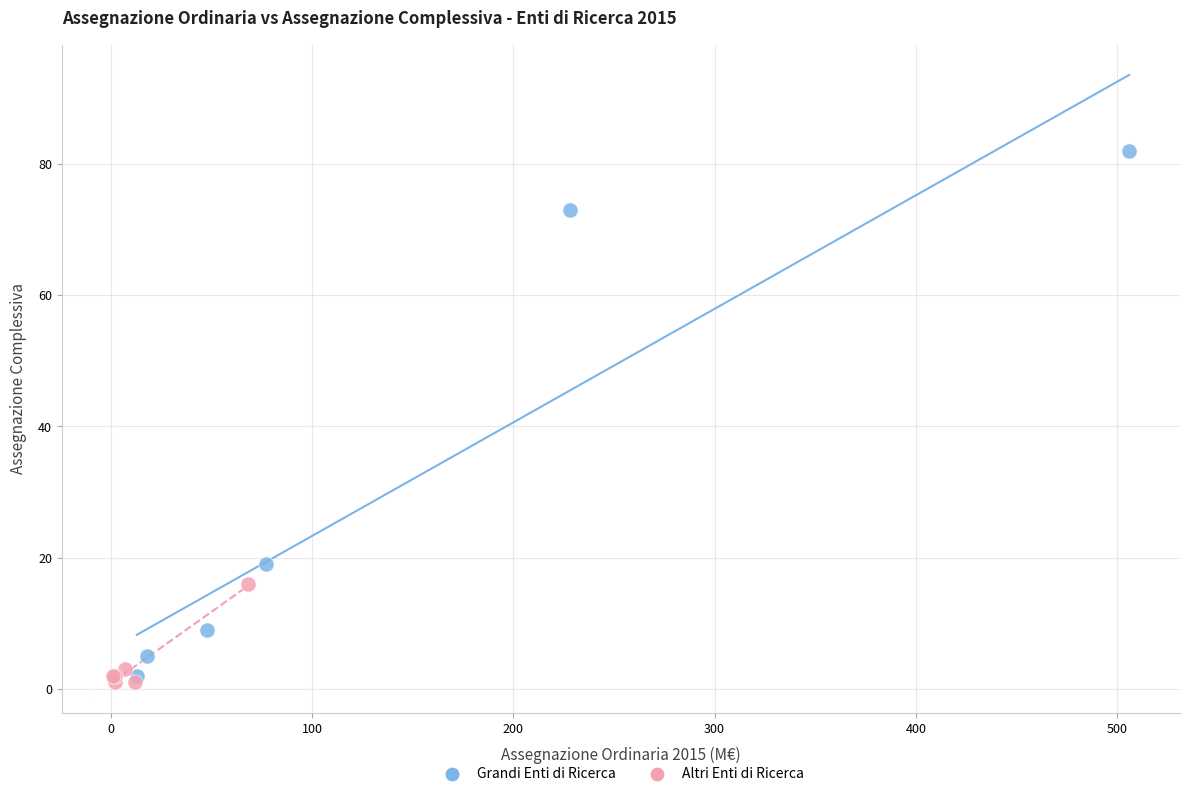

Which series has the widest spread of Y values?

Grandi Enti di Ricerca